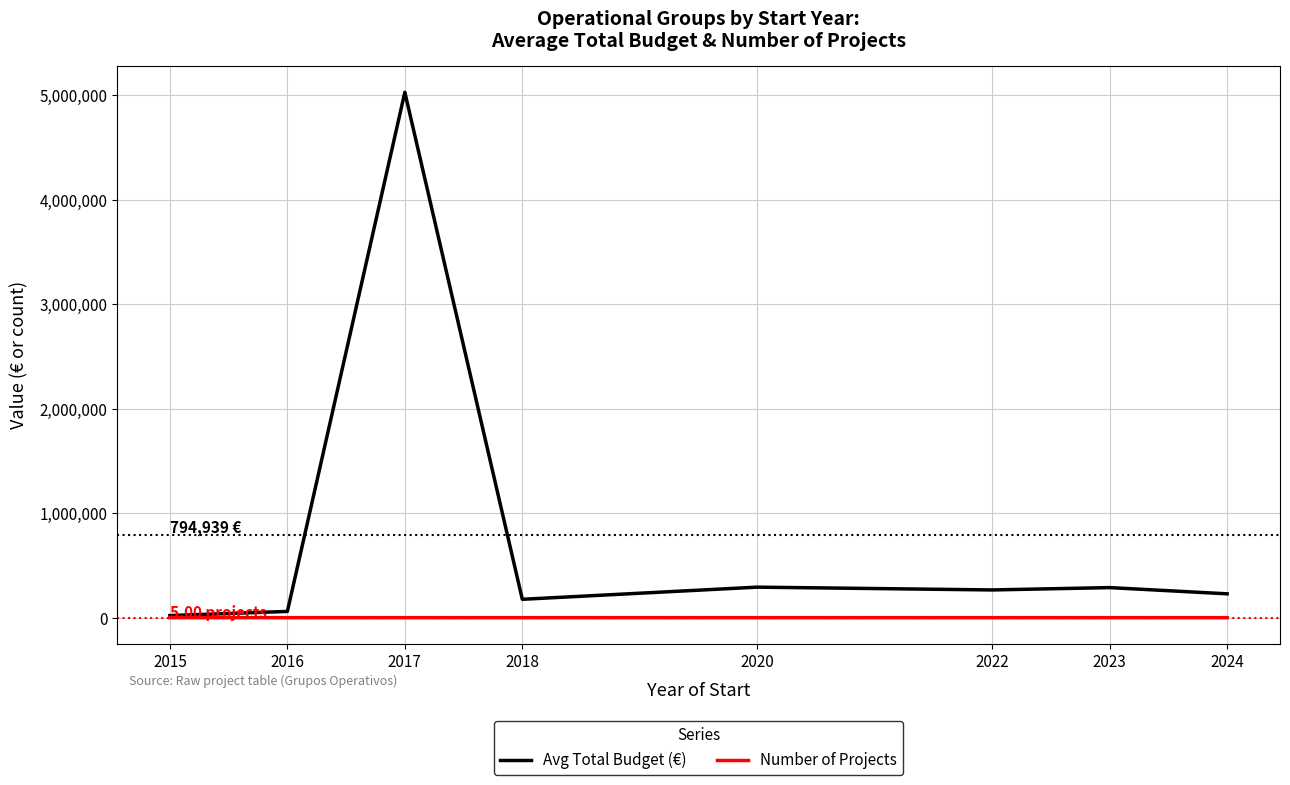

What is the sum of the Avg Total Budget (€) values at 2022 and 2024?

493693